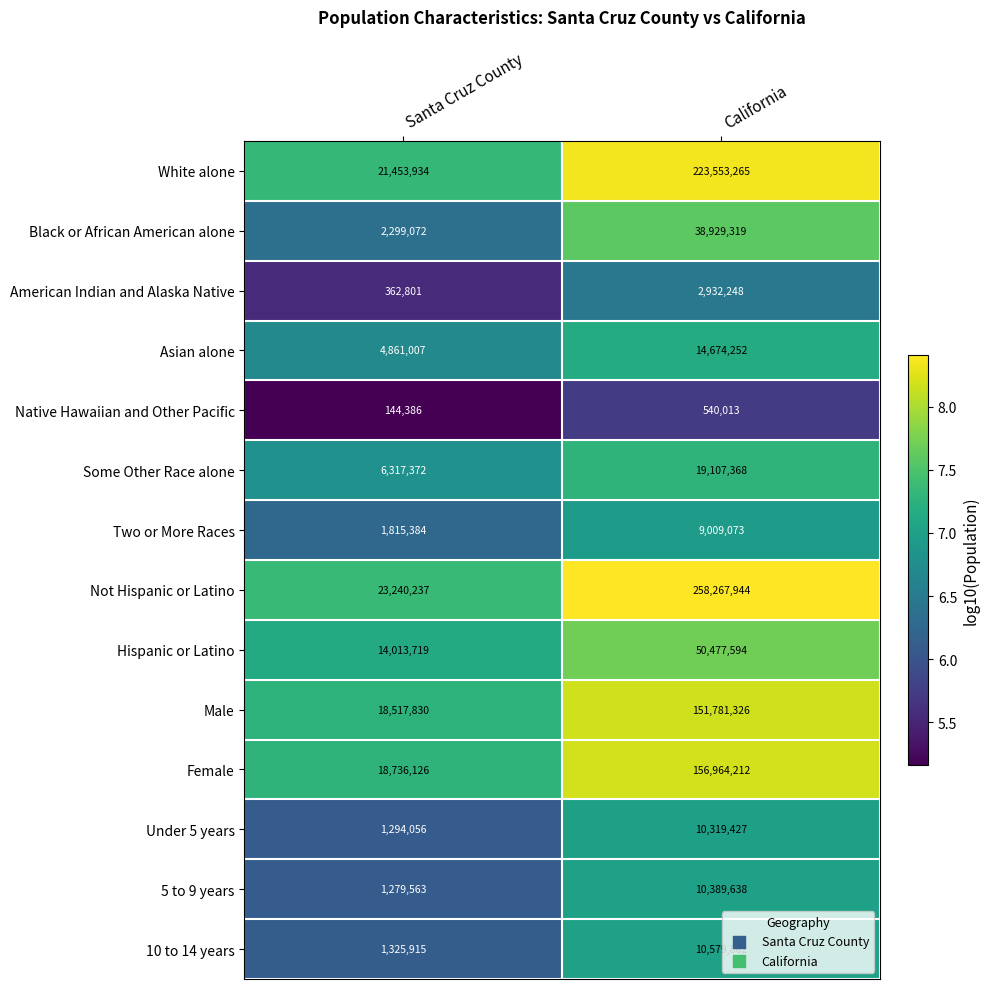

Reading left to right, transcribe all the data shown in this chart.

White alone: Santa Cruz County=21453934	California=223553265
Black or African American alone: Santa Cruz County=2299072	California=38929319
American Indian and Alaska Native: Santa Cruz County=362801	California=2932248
Asian alone: Santa Cruz County=4861007	California=14674252
Native Hawaiian and Other Pacific: Santa Cruz County=144386	California=540013
Some Other Race alone: Santa Cruz County=6317372	California=19107368
Two or More Races: Santa Cruz County=1815384	California=9009073
Not Hispanic or Latino: Santa Cruz County=23240237	California=258267944
Hispanic or Latino: Santa Cruz County=14013719	California=50477594
Male: Santa Cruz County=18517830	California=151781326
Female: Santa Cruz County=18736126	California=156964212
Under 5 years: Santa Cruz County=1294056	California=10319427
5 to 9 years: Santa Cruz County=1279563	California=10389638
10 to 14 years: Santa Cruz County=1325915	California=10579862